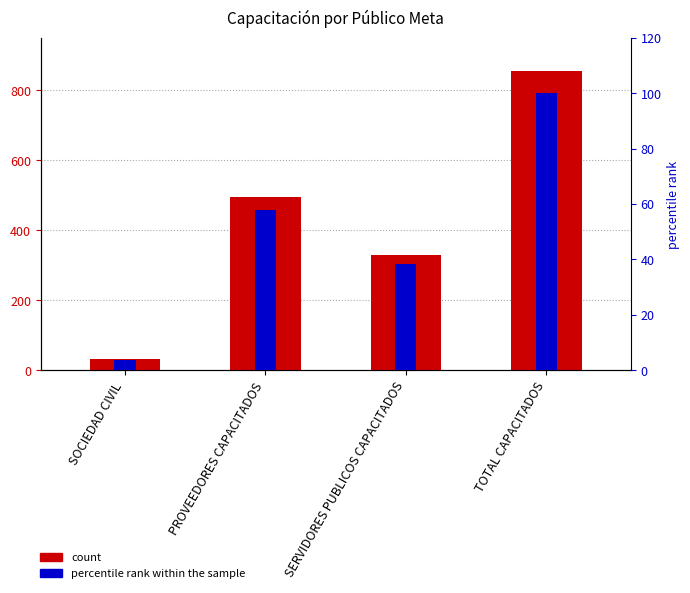

How many values in the Cantidad de Personas Capacitadas series exceed 494?

1